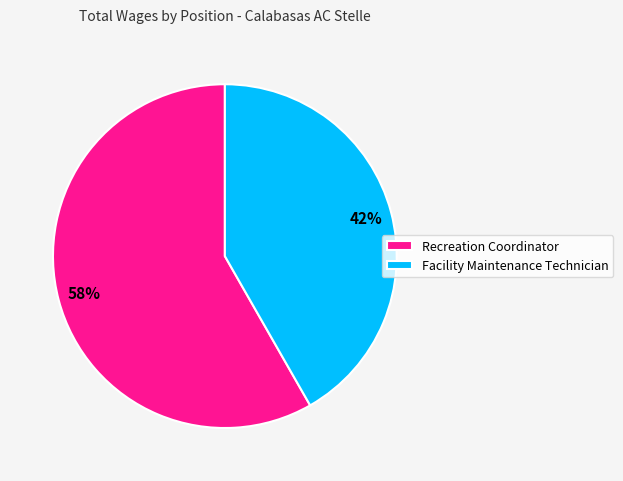

The Recreation Coordinator slice represents 51% of the pie. True or false?

False